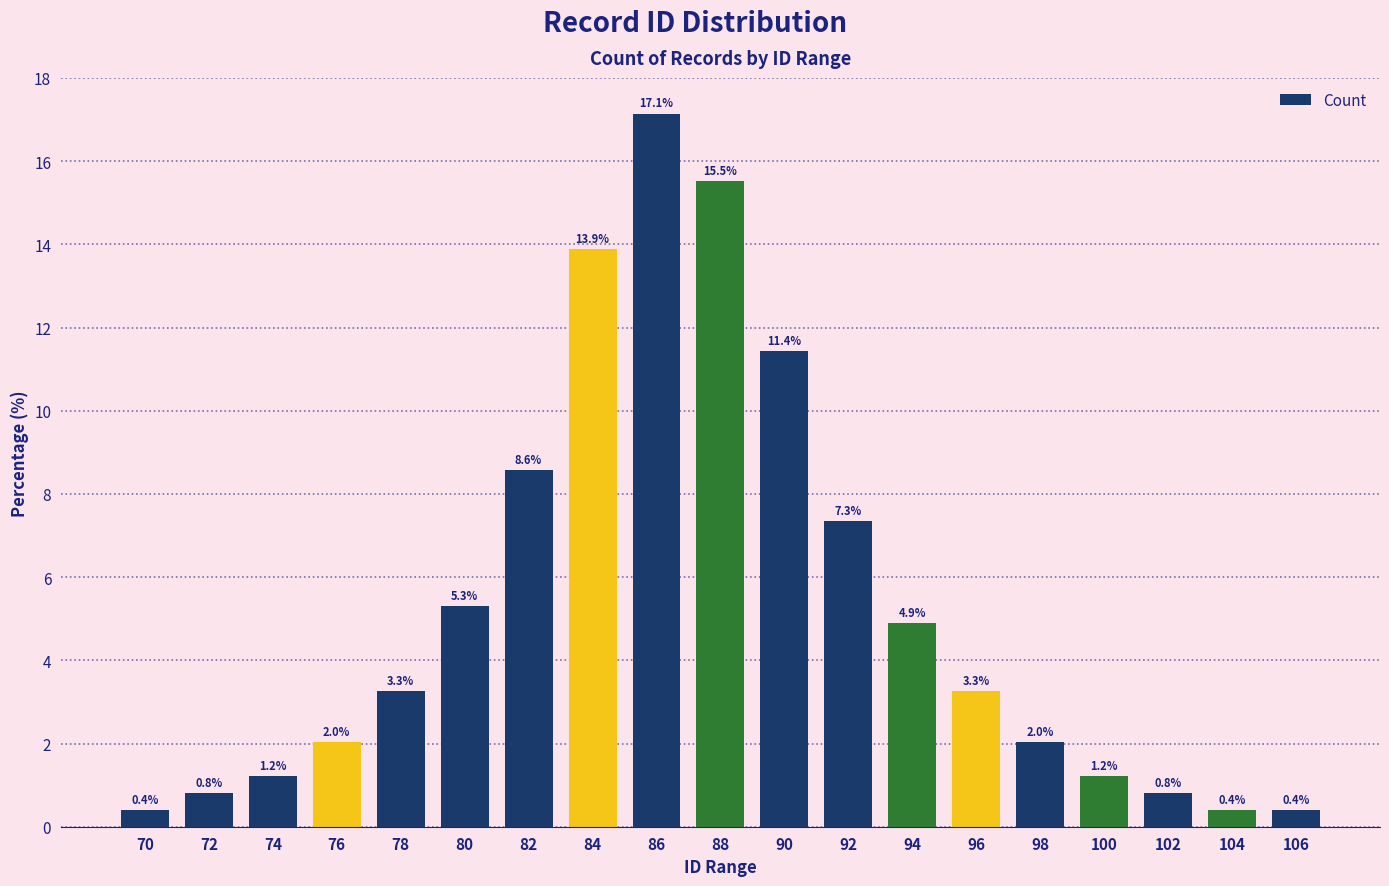

What is the difference between the maximum and minimum values?

16.7